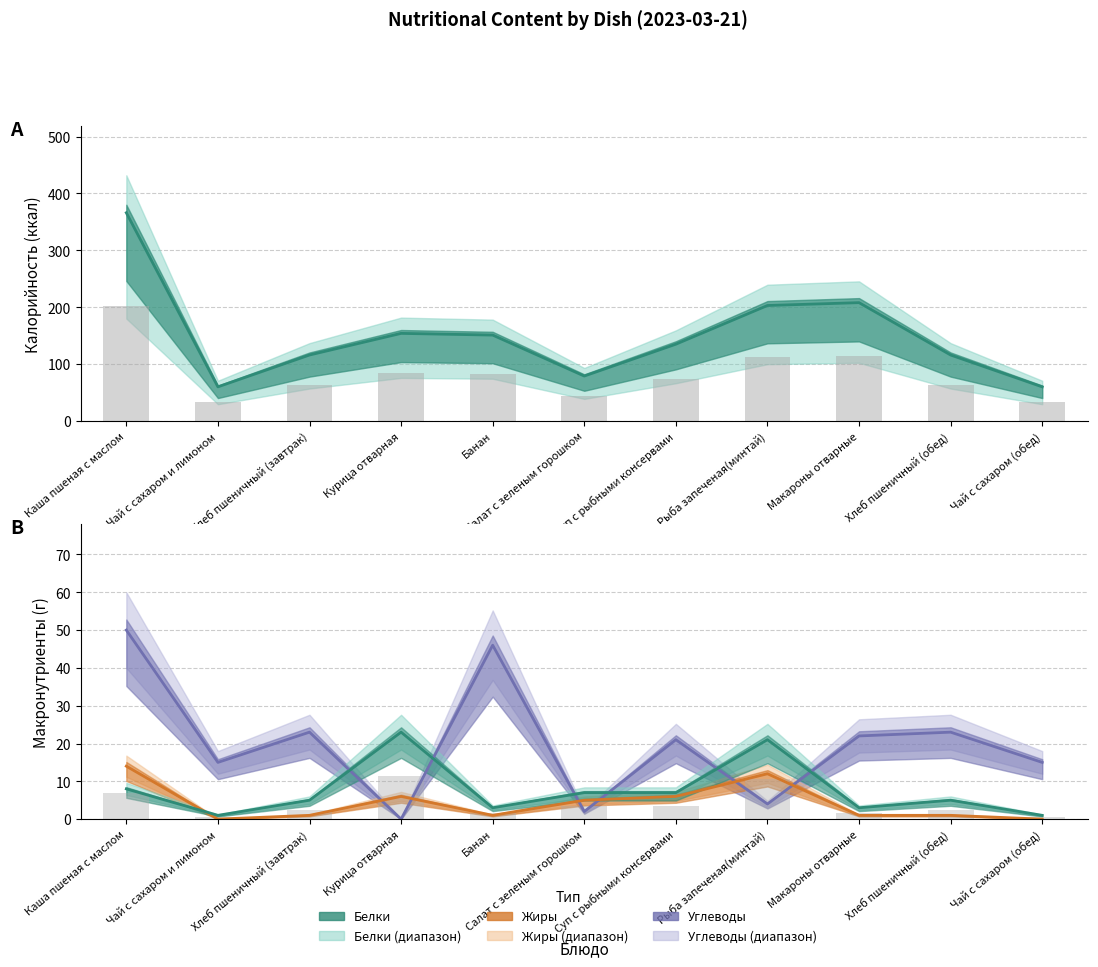

At which category is the sum across all series the highest?

Каша пшеная с маслом